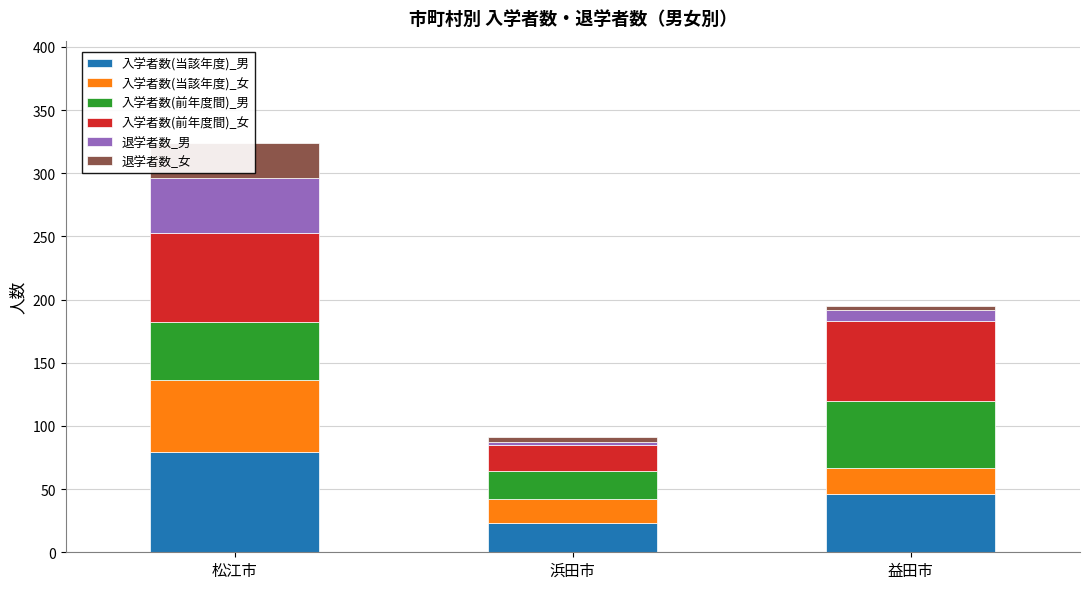

What position from the left is 益田市?

3